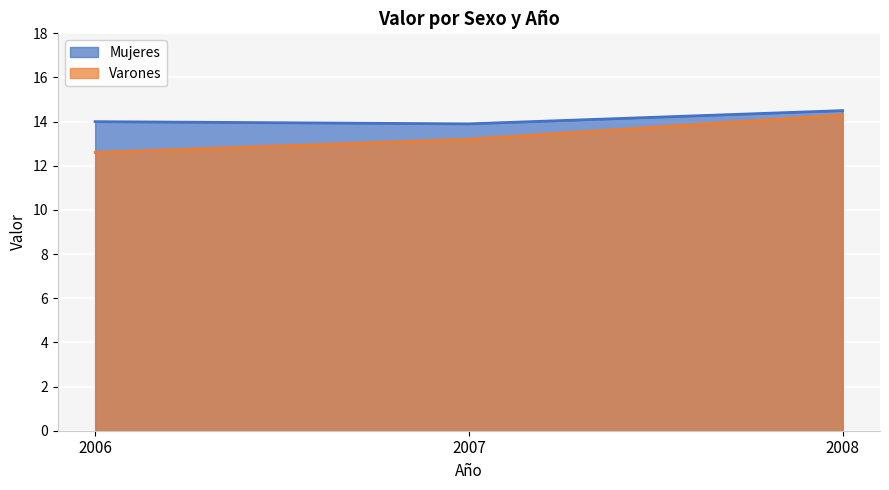

How many lines are shown in the chart?

2